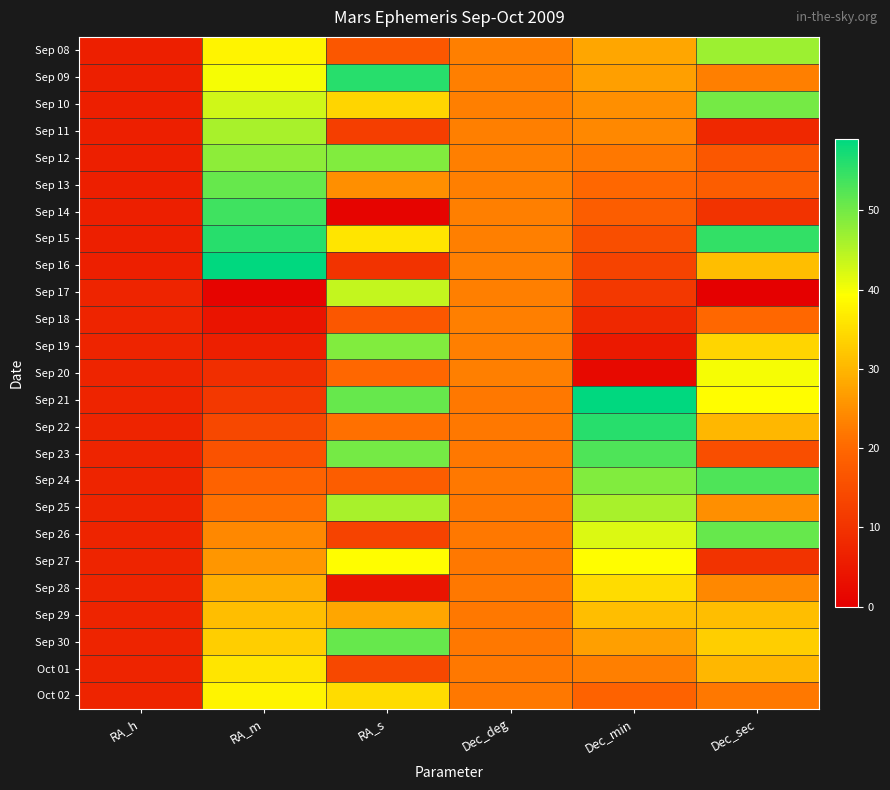

At Dec_min, list the series in order from largest to smallest.

Sep 21, Sep 22, Sep 23, Sep 24, Sep 25, Sep 26, Sep 27, Sep 28, Sep 29, Sep 08, Sep 09, Sep 30, Sep 10, Sep 11, Oct 01, Sep 12, Sep 13, Oct 02, Sep 14, Sep 15, Sep 16, Sep 17, Sep 18, Sep 19, Sep 20